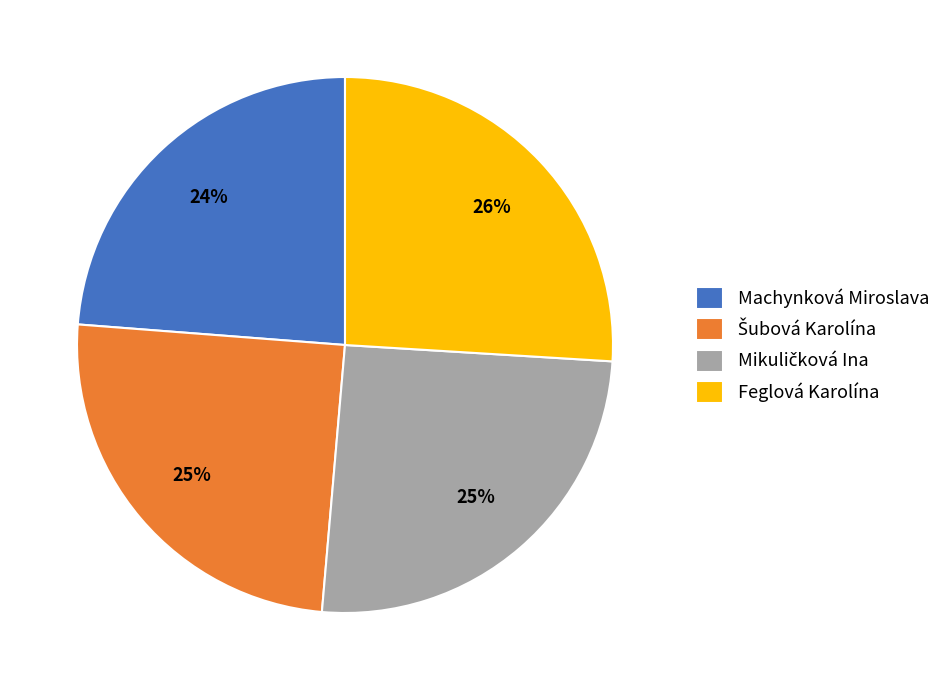

What percentage is the Machynková Miroslava slice, to the nearest percent?

24%